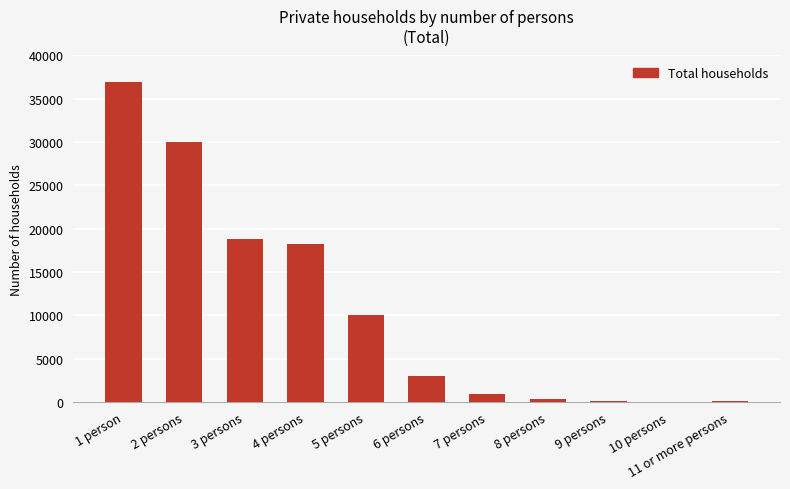

At which category does the chart reach its peak across all series?

1 person